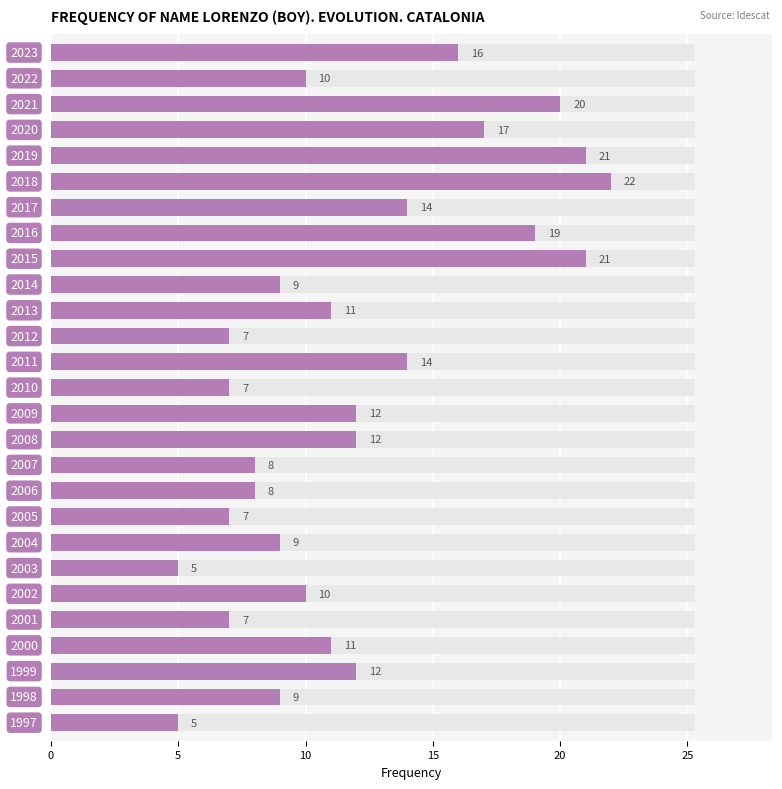

True or false: the data shows 8 at 12.

False